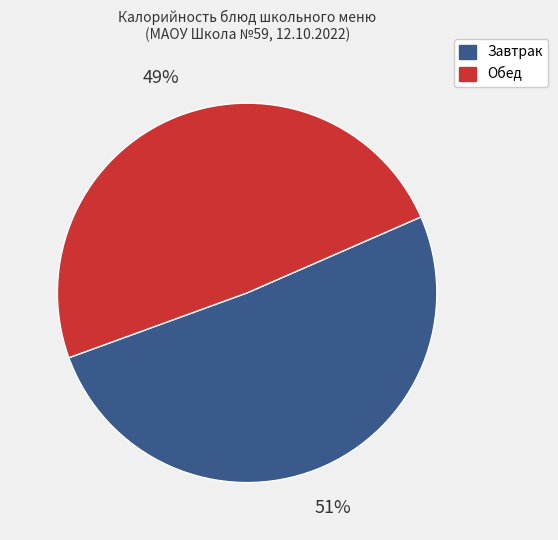

Does any single category account for the majority?

Yes